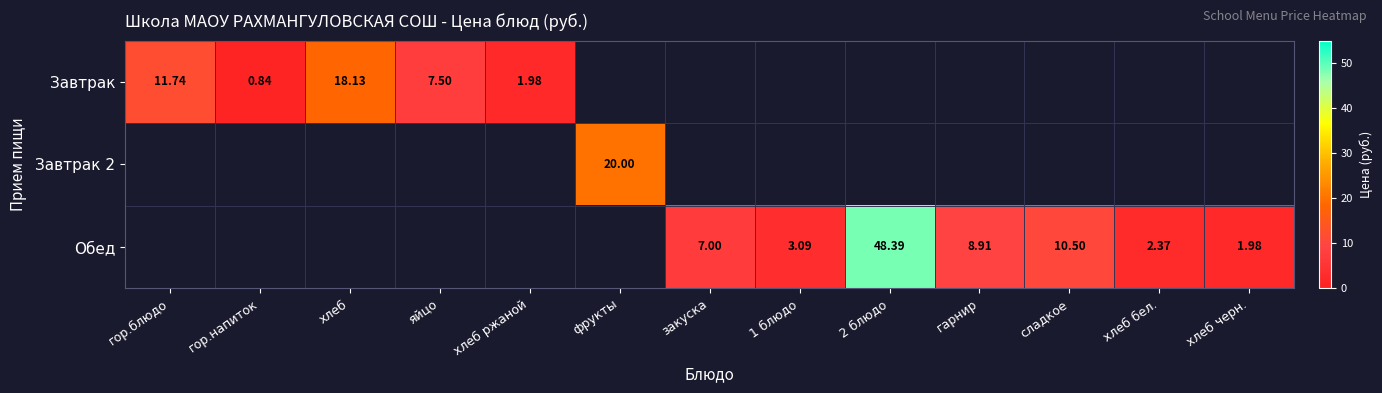

The Завтрак series shows 11.7 at гор.блюдо. True or false?

True